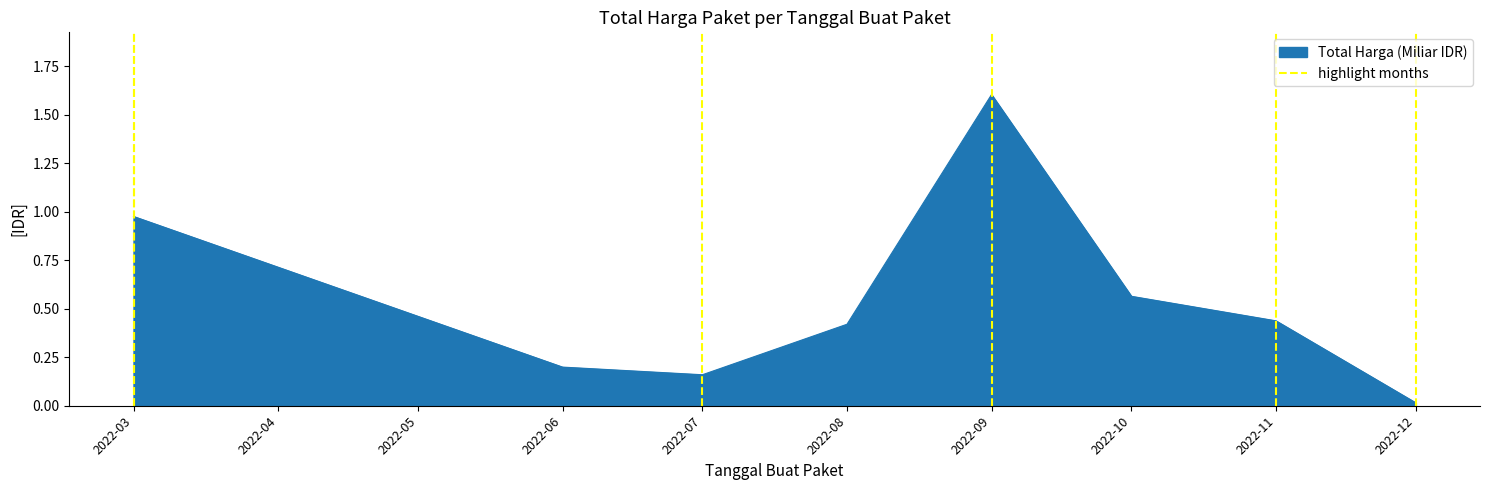

The value of Total Harga (Miliar IDR) at 2022-06 is 0.1. True or false?

False